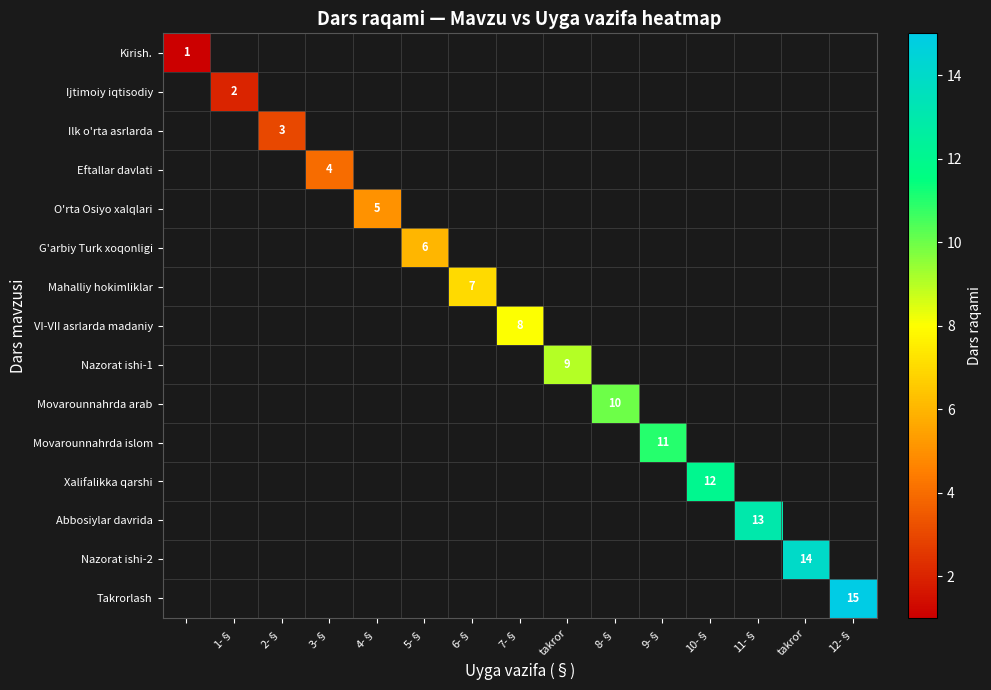

The Ilk o'rta asrlarda series shows 0.7 at 2-§. True or false?

False